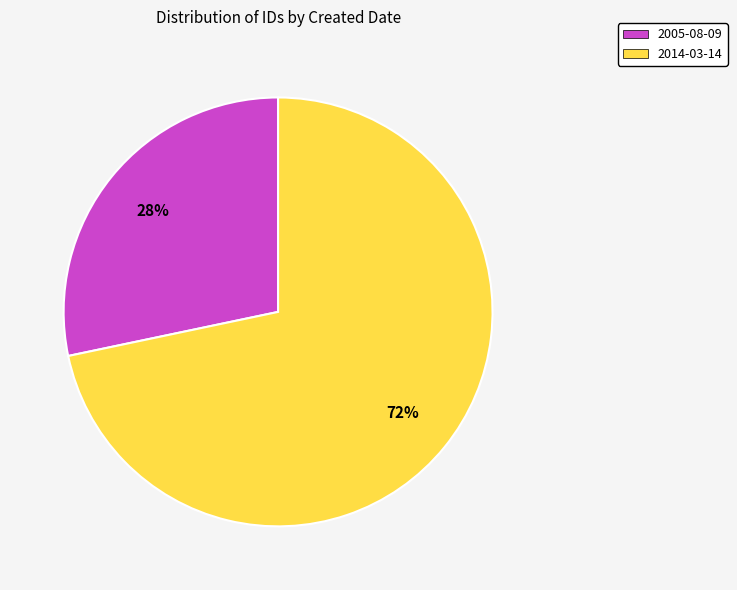

True or false: 2014-03-14 accounts for 72% of the total.

True